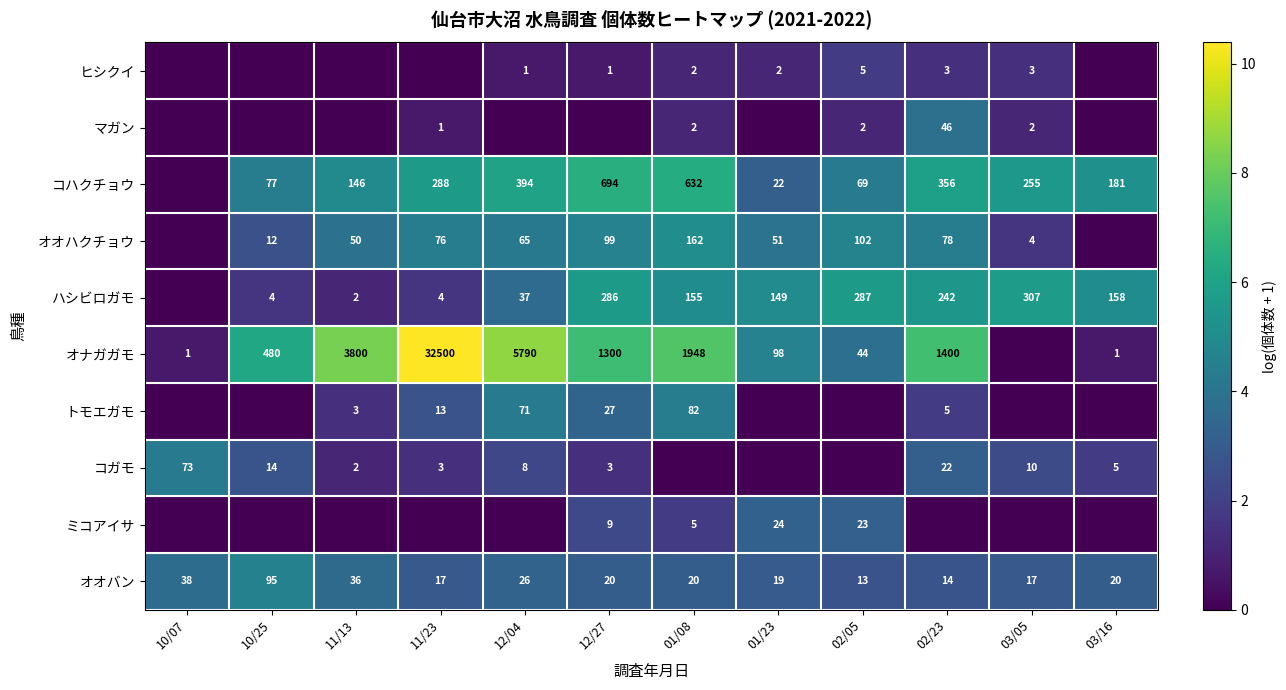

What is the difference between the オオバン values at 01/08 and 11/23?

3